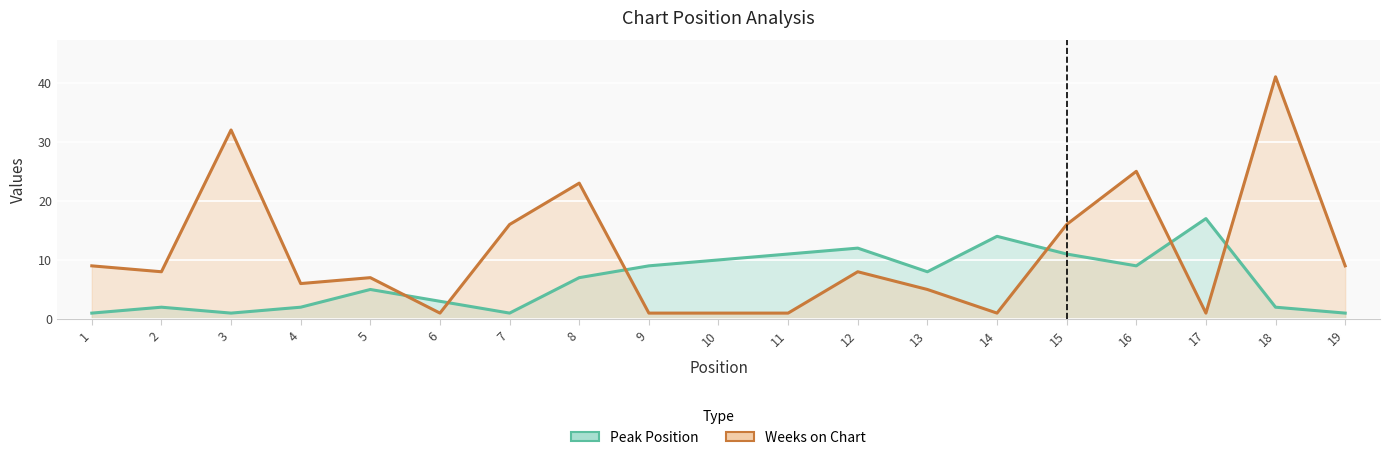

What is the average value of the Peak Position series?

7